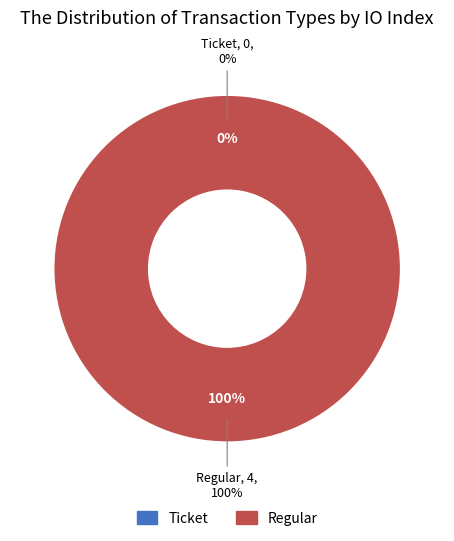

What is the smallest slice in the pie chart?

Ticket